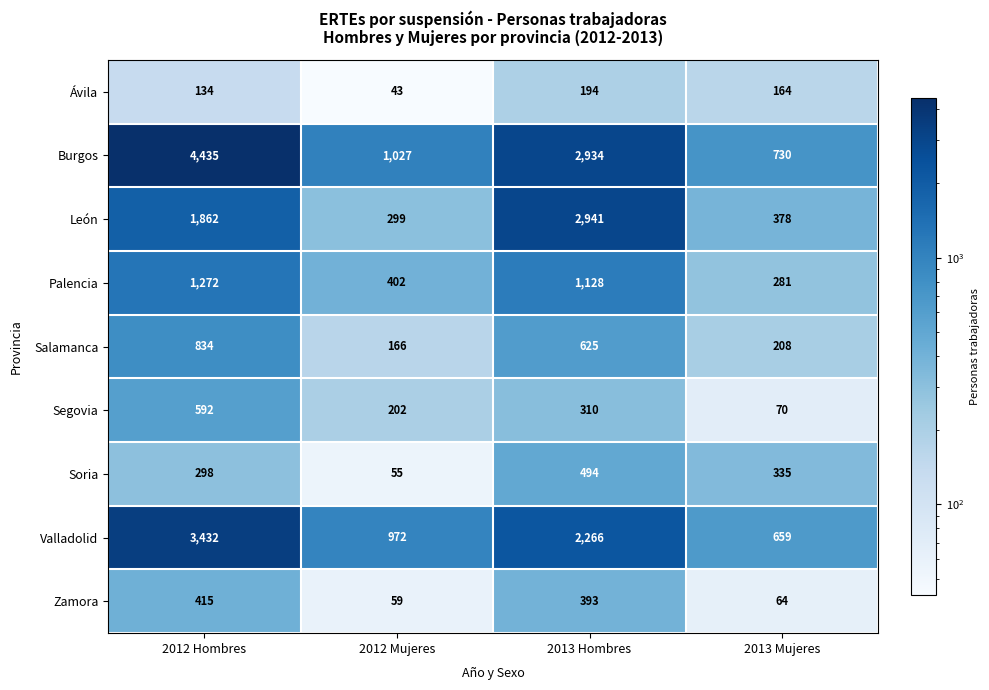

What is the difference between the highest and lowest values at 2012 Hombres?

4301